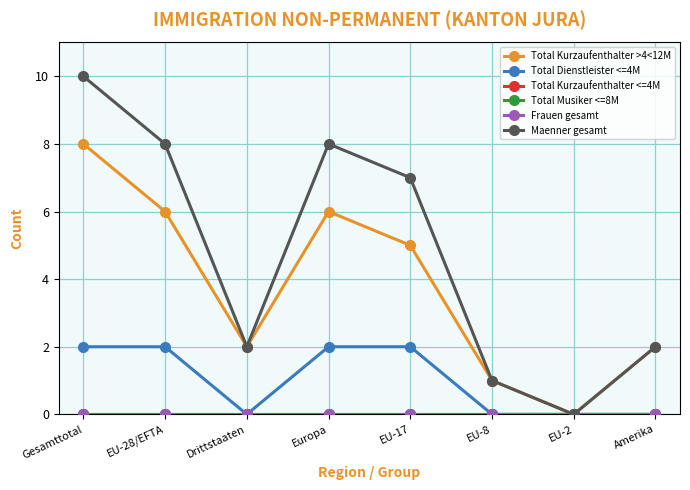

True or false: Maenner gesamt and Frauen gesamt intersect in this chart.

False